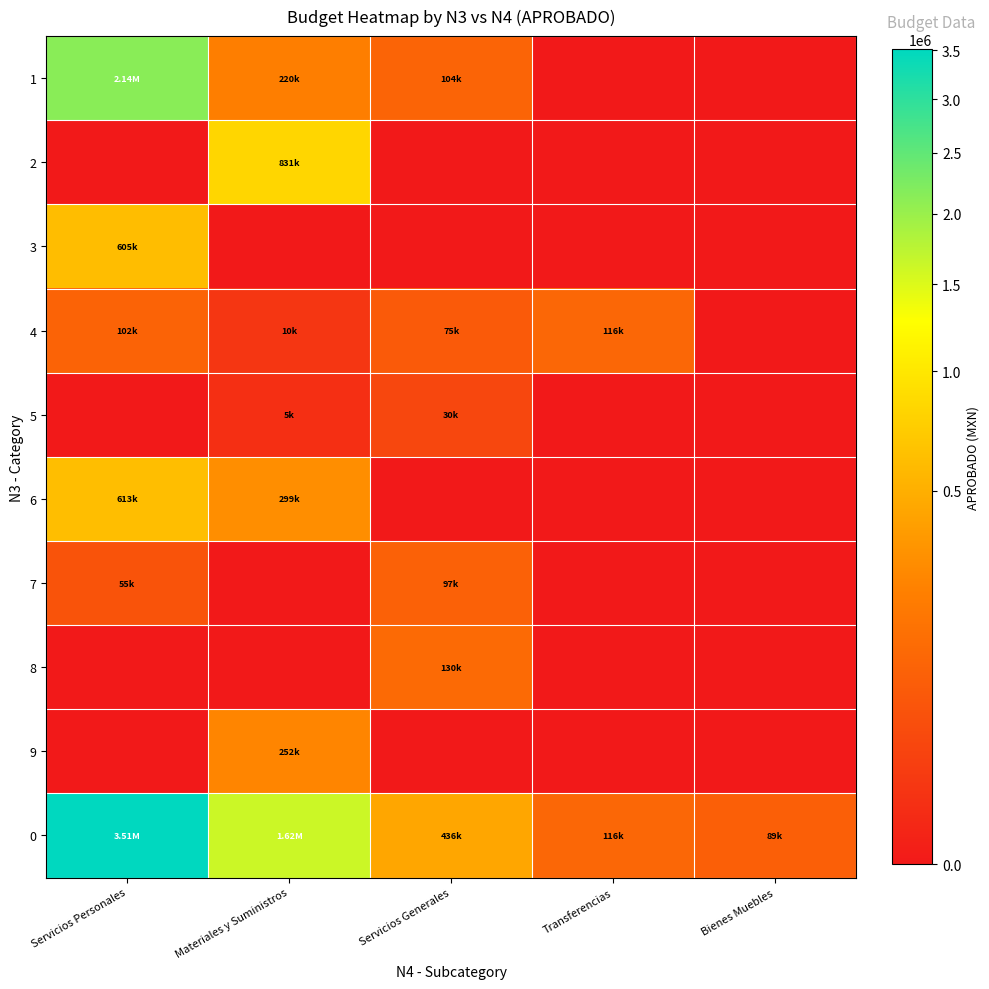

What is the total value across all series at Bienes Muebles?

89429.5